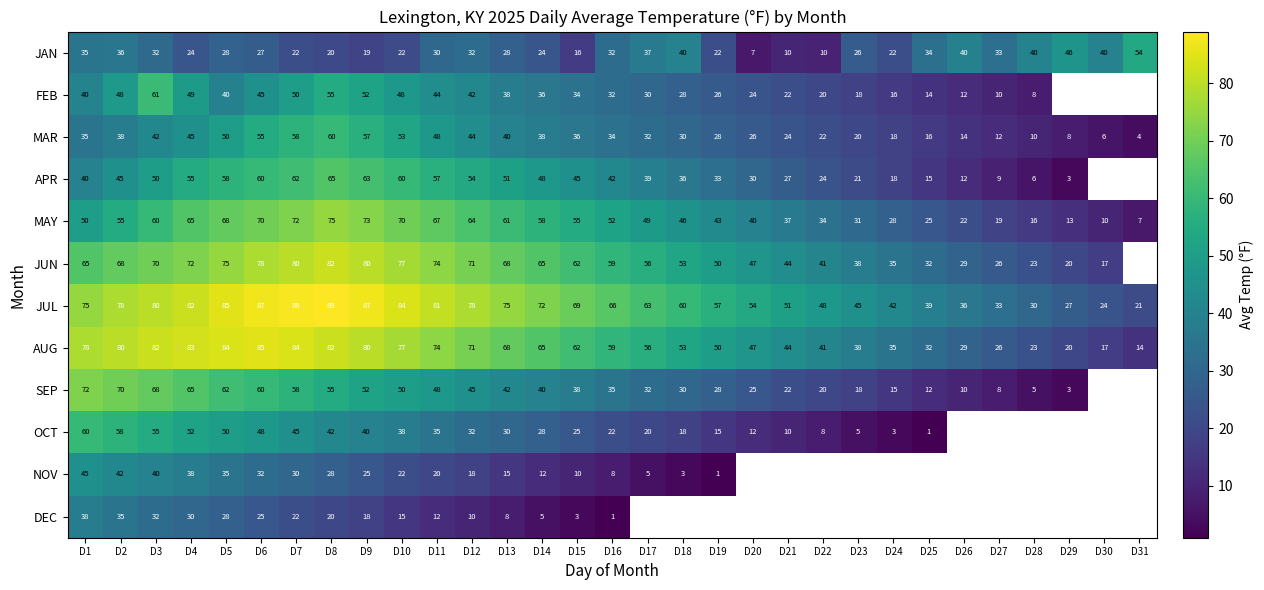

What is the total value across all series at D15?

455